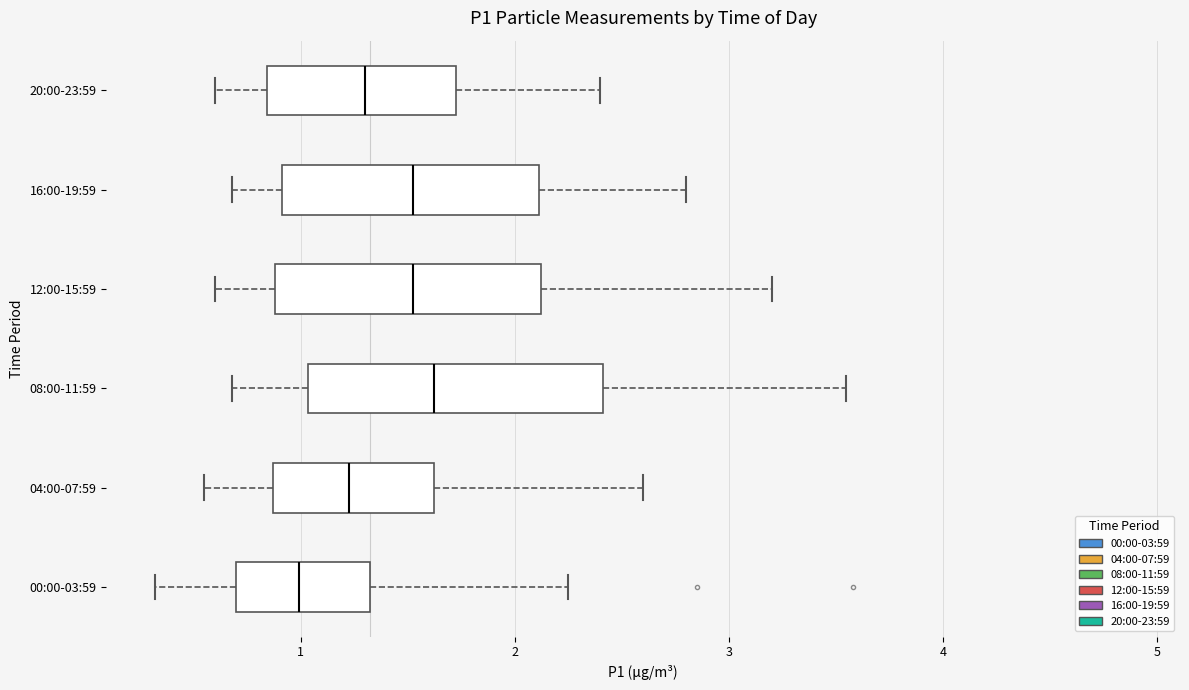

Reading bottom to top, transcribe this box plot: for each box, give where its median line is, the range the box spans, and where its two whiskers end, as read against the x-axis. The values are not printed on the chart, so give them approximately, as read against the axis.

00:00-03:59: median 1.0, box 0.7 to 1.3, whiskers 0.3 to 2.3
04:00-07:59: median 1.2, box 0.9 to 1.6, whiskers 0.6 to 2.6
08:00-11:59: median 1.6, box 1.0 to 2.4, whiskers 0.7 to 3.6
12:00-15:59: median 1.5, box 0.9 to 2.1, whiskers 0.6 to 3.2
16:00-19:59: median 1.5, box 0.9 to 2.1, whiskers 0.7 to 2.8
20:00-23:59: median 1.3, box 0.8 to 1.7, whiskers 0.6 to 2.4